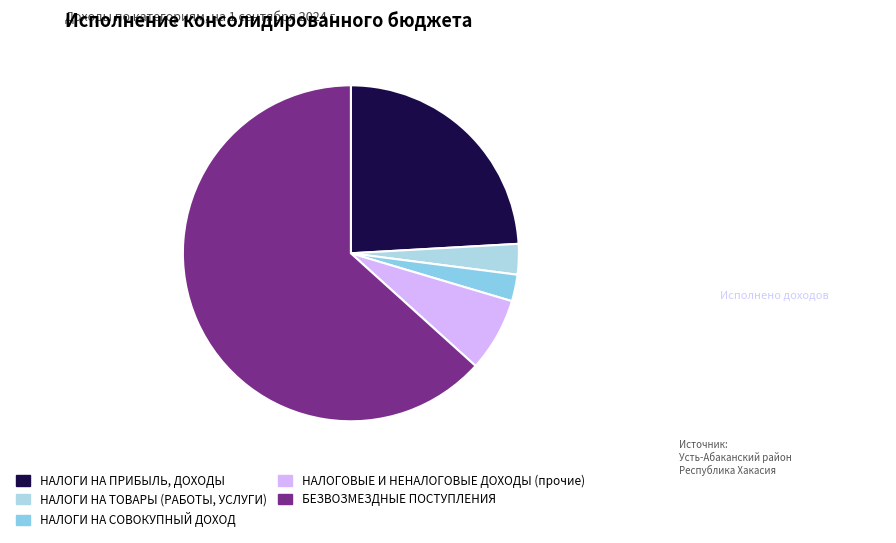

How much of the chart is everything except НАЛОГИ НА ПРИБЫЛЬ, ДОХОДЫ?

75.9%